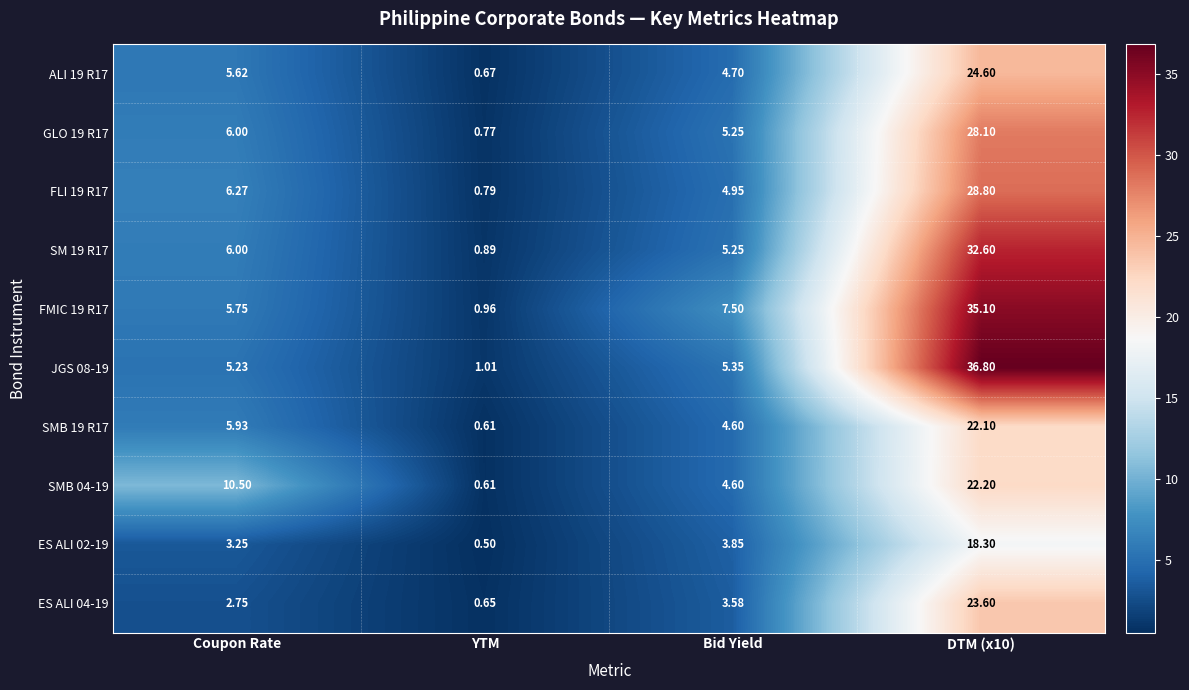

Which series has the largest total across all categories?

FMIC 19 R17